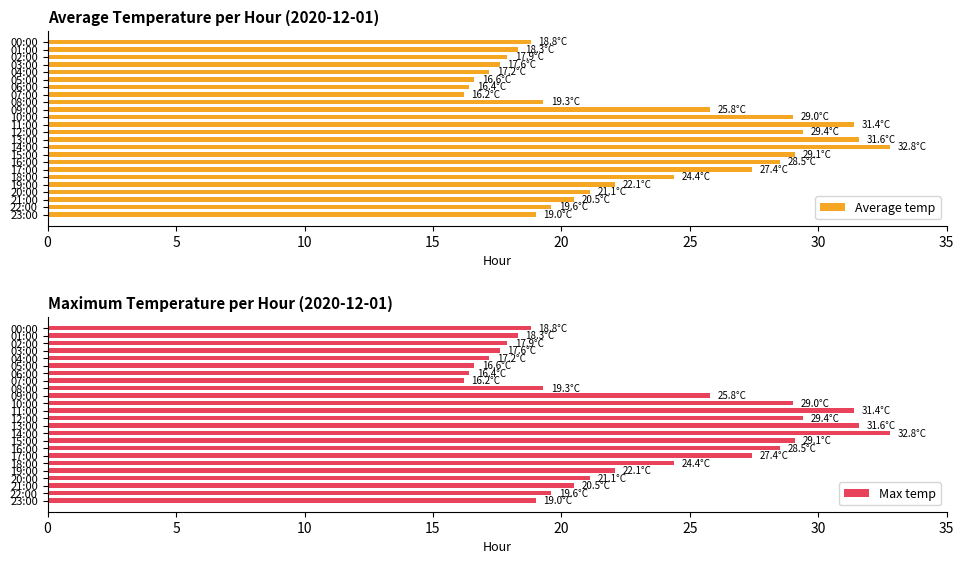

The Average temp series shows 29.1 at 19:00. True or false?

False